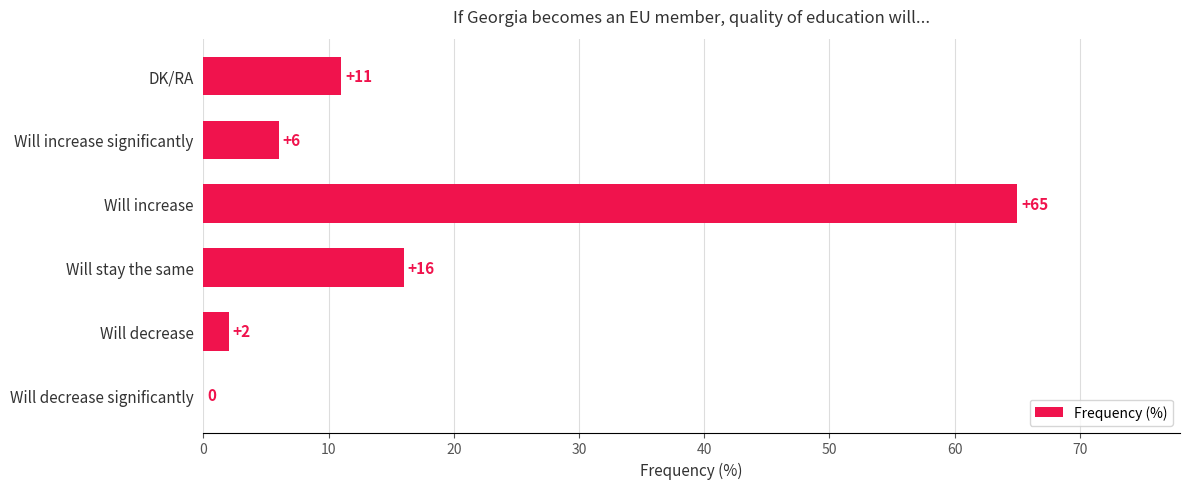

True or false: the data shows 29 at Will decrease significantly.

False